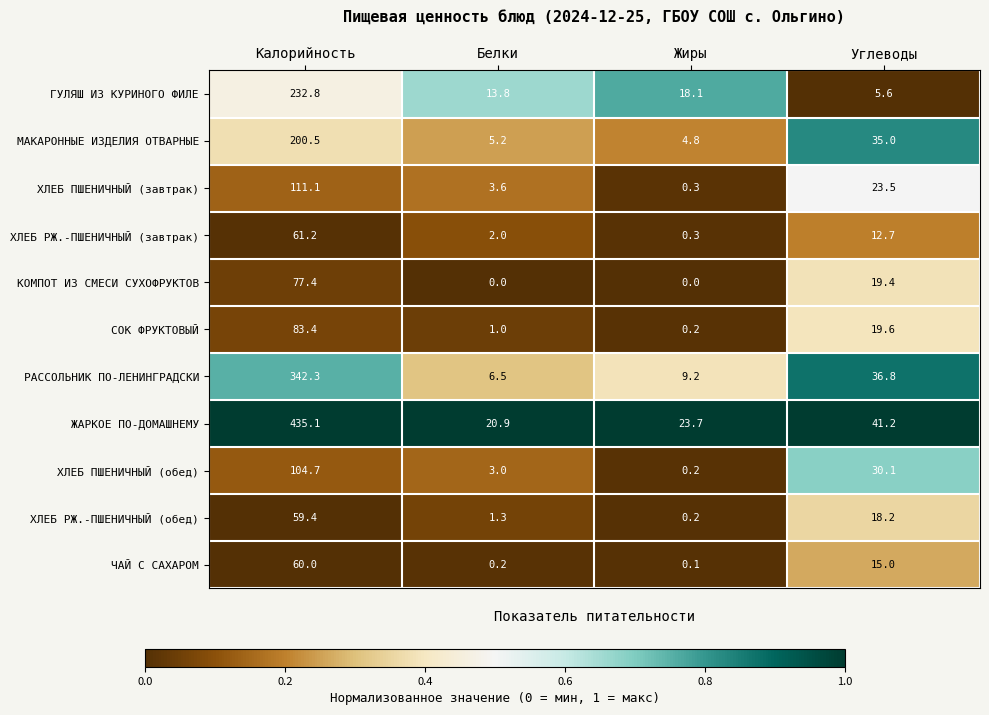

At Калорийность, list the series in order from smallest to largest.

ХЛЕБ РЖ.-ПШЕНИЧНЫЙ (обед), ЧАЙ С САХАРОМ, ХЛЕБ РЖ.-ПШЕНИЧНЫЙ (завтрак), КОМПОТ ИЗ СМЕСИ СУХОФРУКТОВ, СОК ФРУКТОВЫЙ, ХЛЕБ ПШЕНИЧНЫЙ (обед), ХЛЕБ ПШЕНИЧНЫЙ (завтрак), МАКАРОННЫЕ ИЗДЕЛИЯ ОТВАРНЫЕ, ГУЛЯШ ИЗ КУРИНОГО ФИЛЕ, РАССОЛЬНИК ПО-ЛЕНИНГРАДСКИ, ЖАРКОЕ ПО-ДОМАШНЕМУ